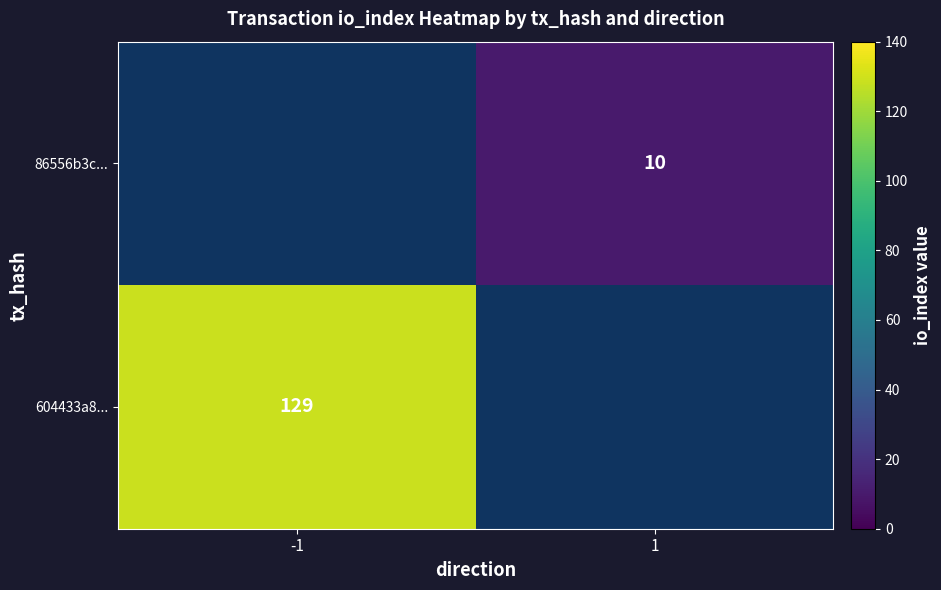

True or false: 604433a8... has a value of 129 at -1.

True